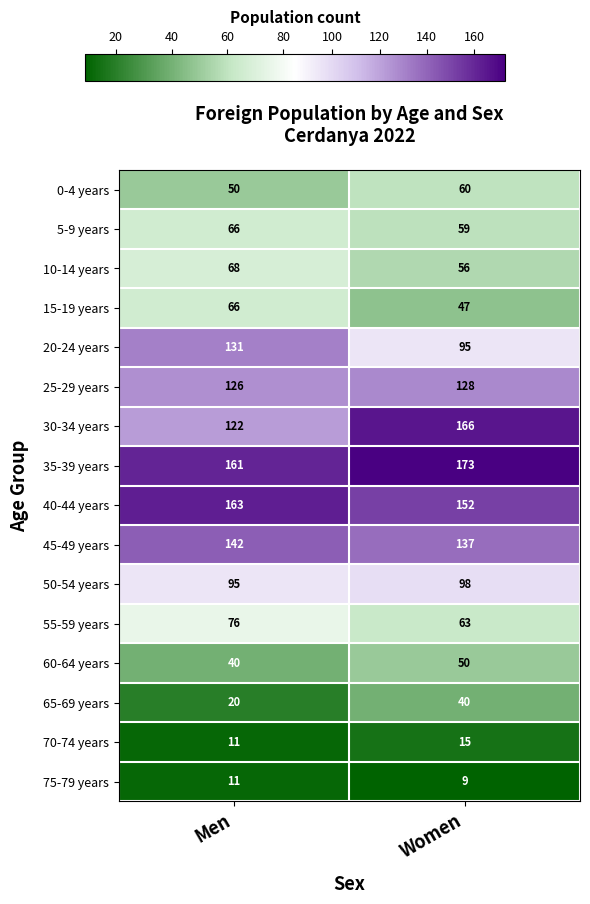

Rank the categories by 60-64 years value from highest to lowest.

Women, Men